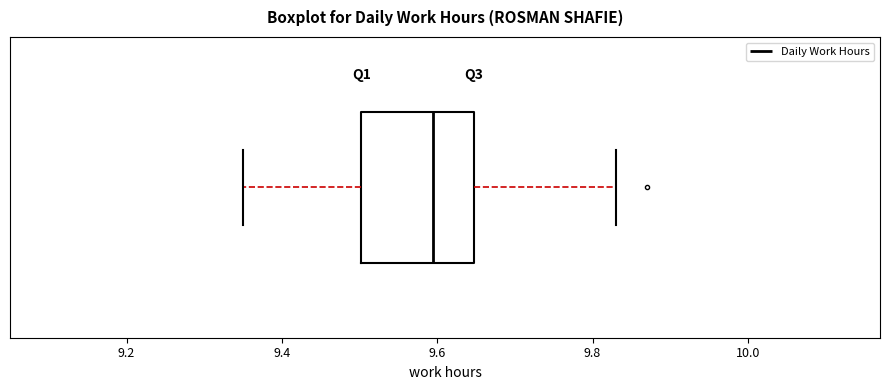

Where does the right whisker of the box end on the x-axis? The values are not printed on the chart, so give them approximately, as read against the axis.

9.84